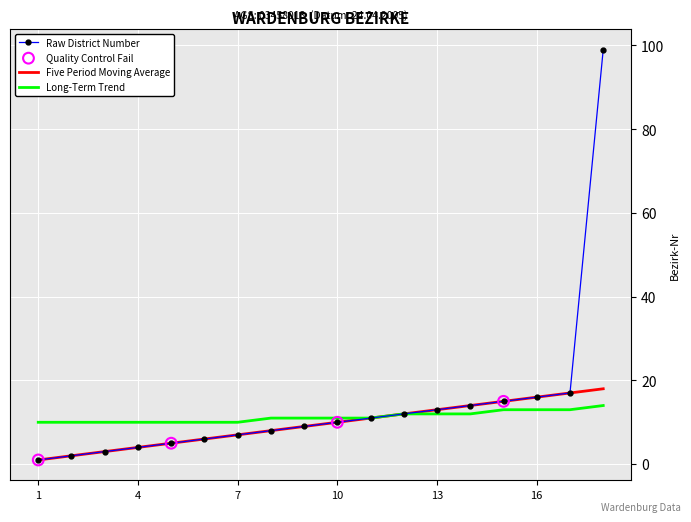

At how many categories does at least one series exceed 76?

1